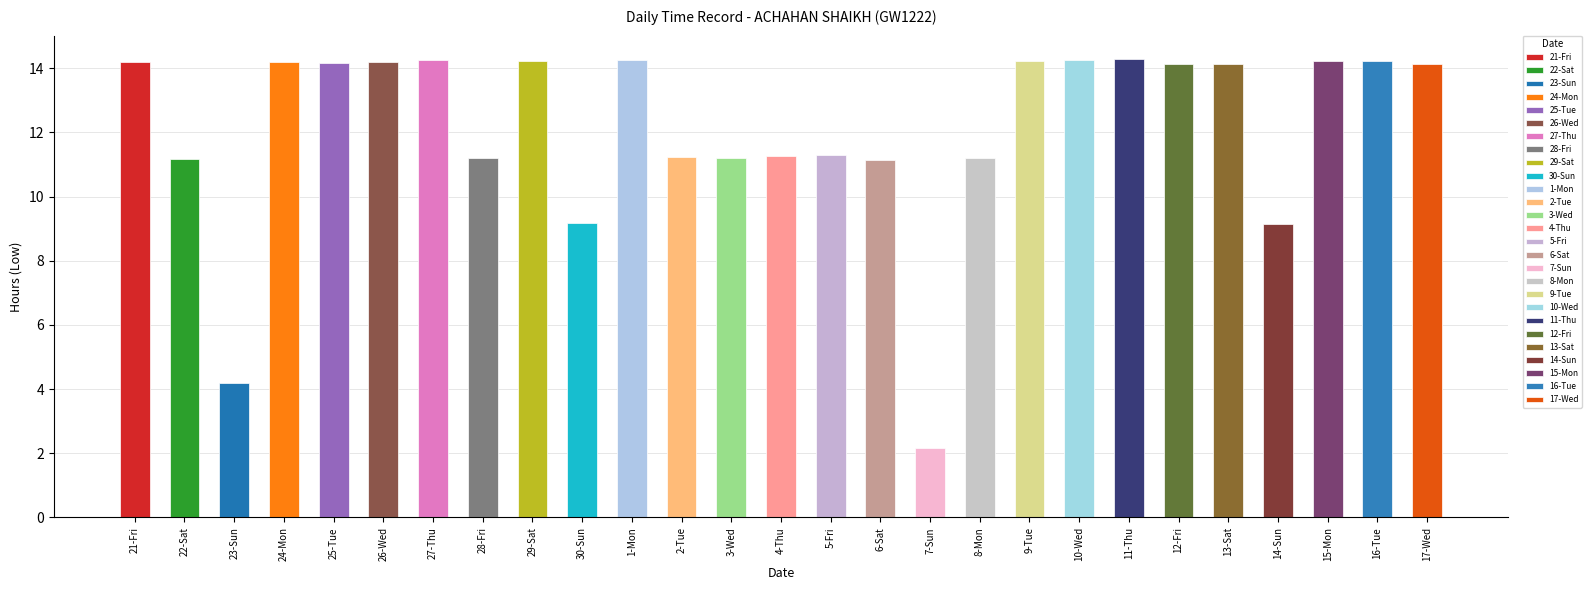

True or false: the data shows 14.1 at 12-Fri.

True